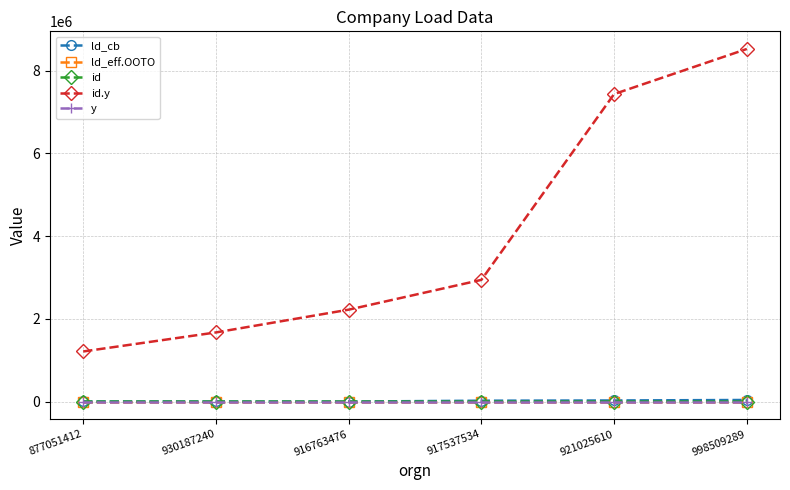

The value of ld_cb at 916763476 is 1624.6. True or false?

True